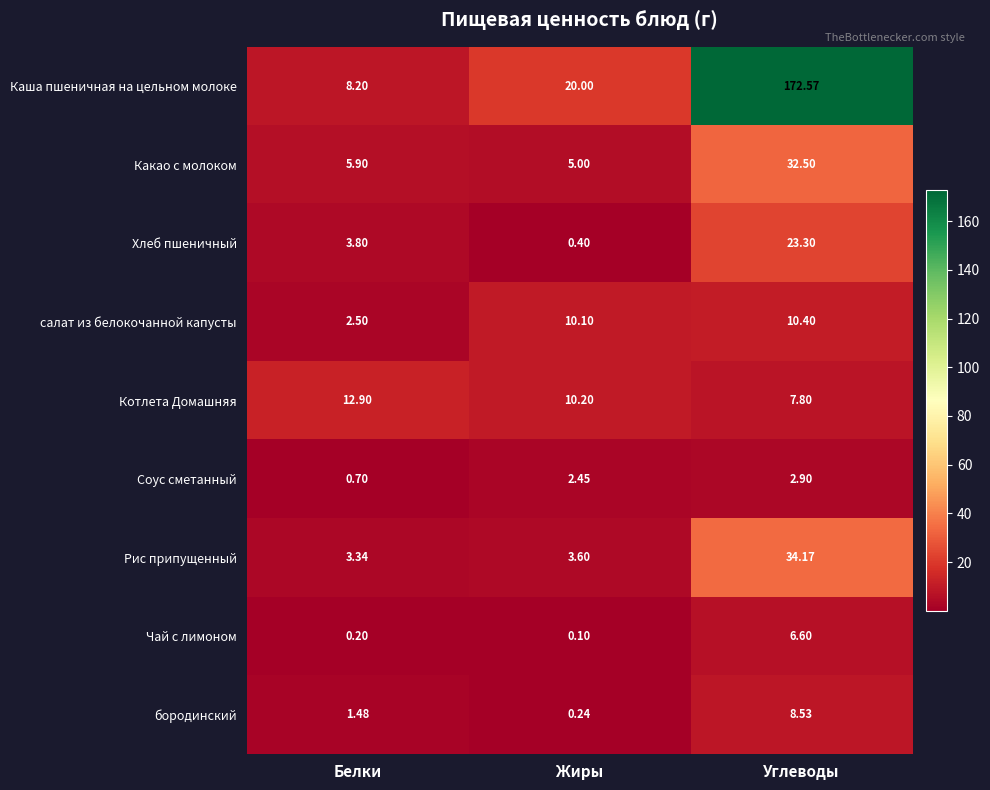

Is the value of Котлета Домашняя at Углеводы greater than the value of Соус сметанный at Белки?

Yes